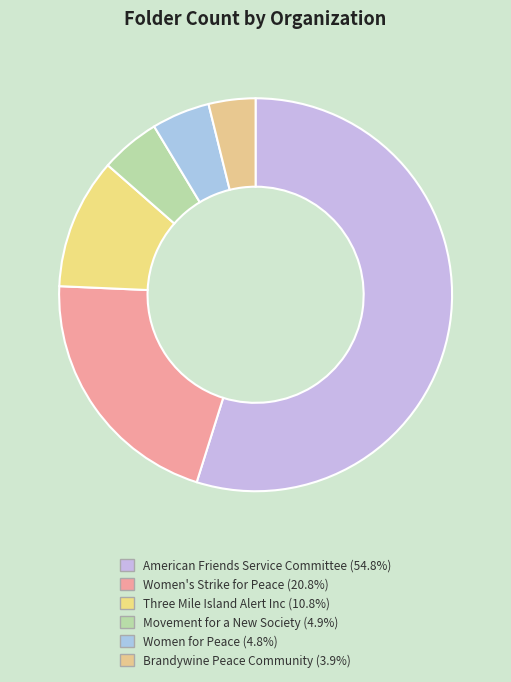

Is there any slice that represents more than half of the pie?

Yes